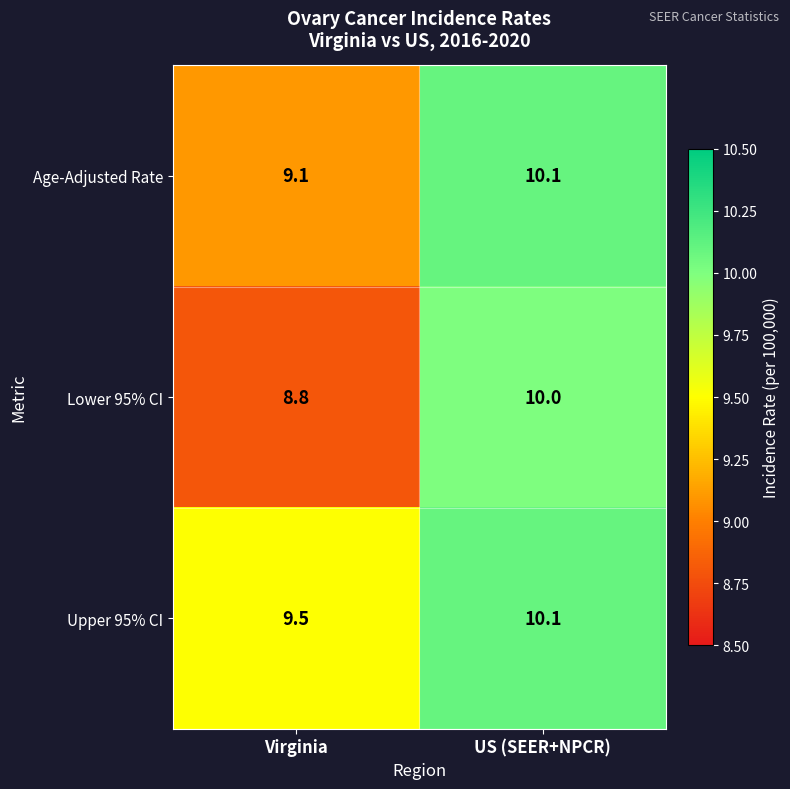

Reading left to right, list all the values displayed in this chart.

Age-Adjusted Rate: Virginia=9.1	US (SEER+NPCR)=10.1
Lower 95% CI: Virginia=8.8	US (SEER+NPCR)=10.0
Upper 95% CI: Virginia=9.5	US (SEER+NPCR)=10.1